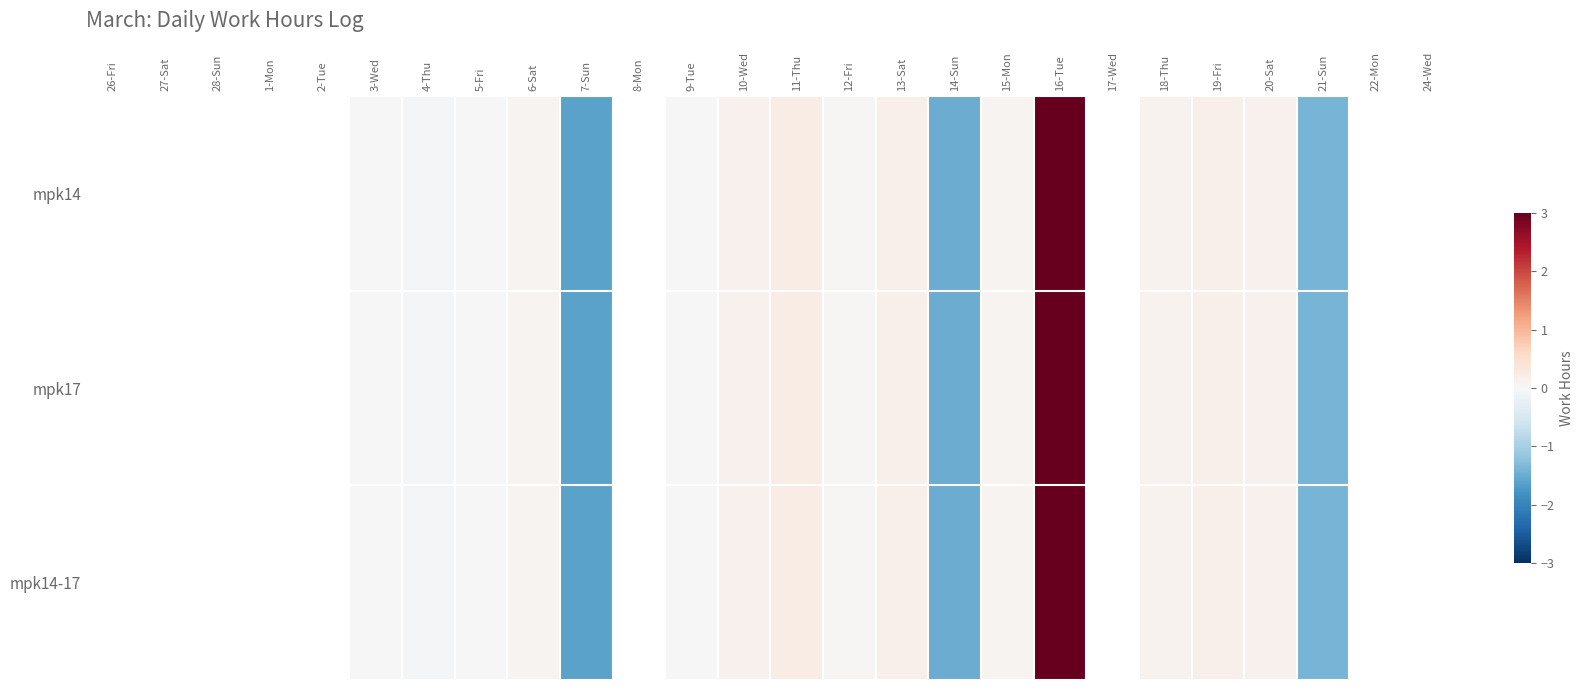

Rank the series by their maximum value, from highest to lowest.

mpk14, mpk17, mpk14-17